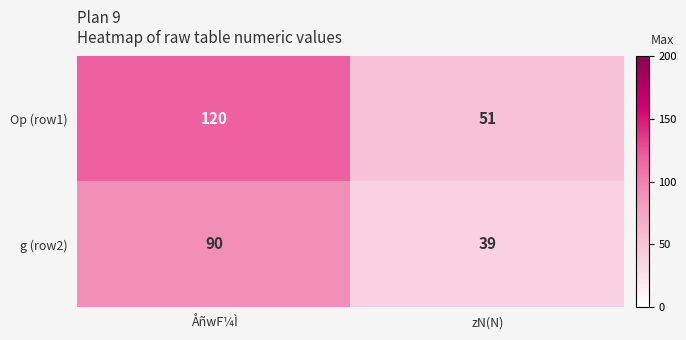

Which label corresponds to the largest value in the chart?

ÅñwF¼Ì